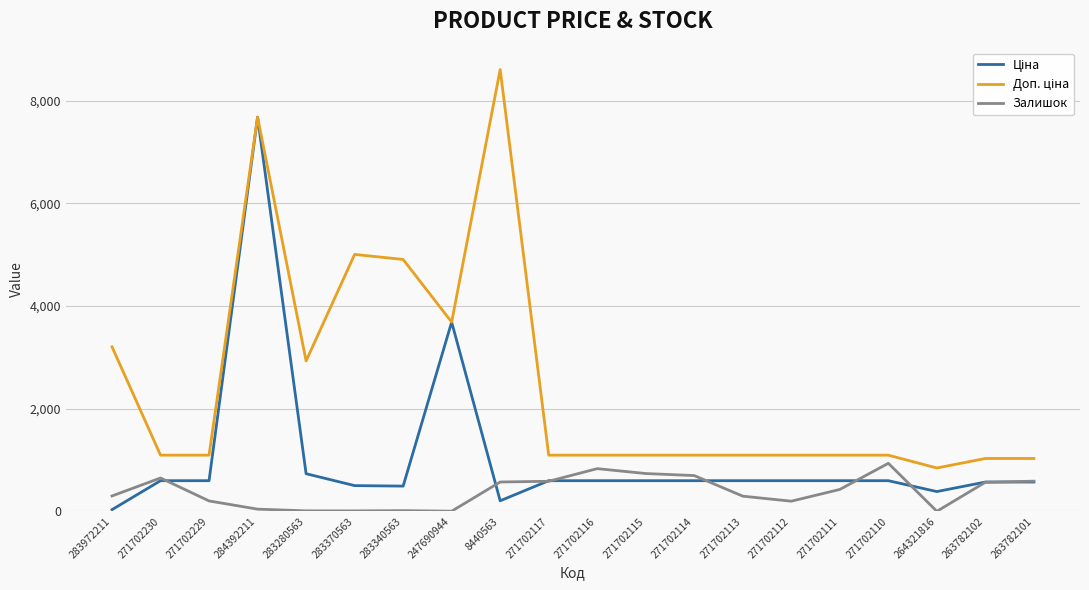

At which category does the chart reach its peak across all series?

8440563